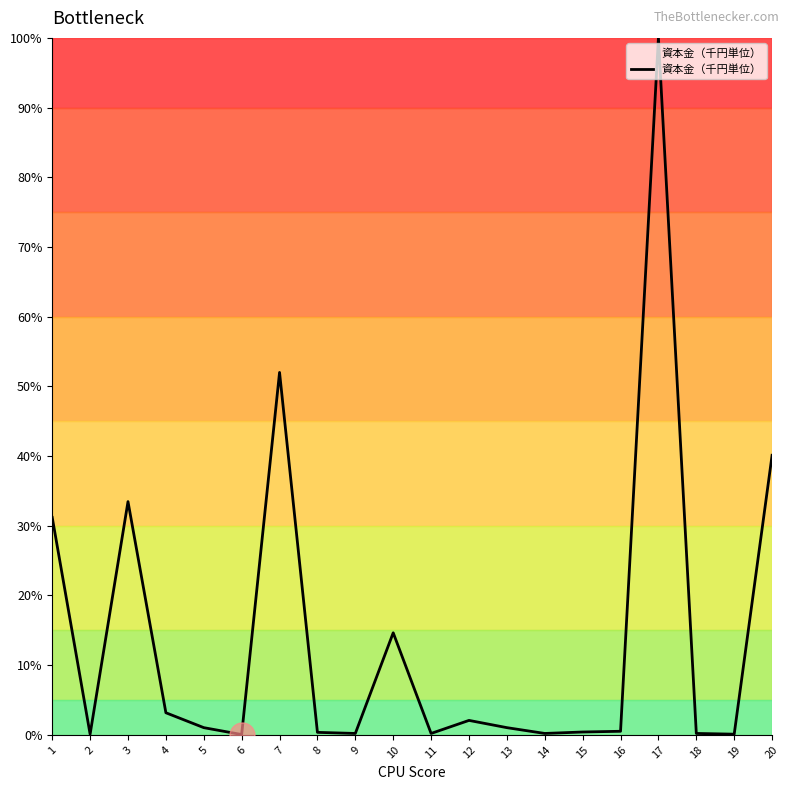

How many values exceed 1?

10